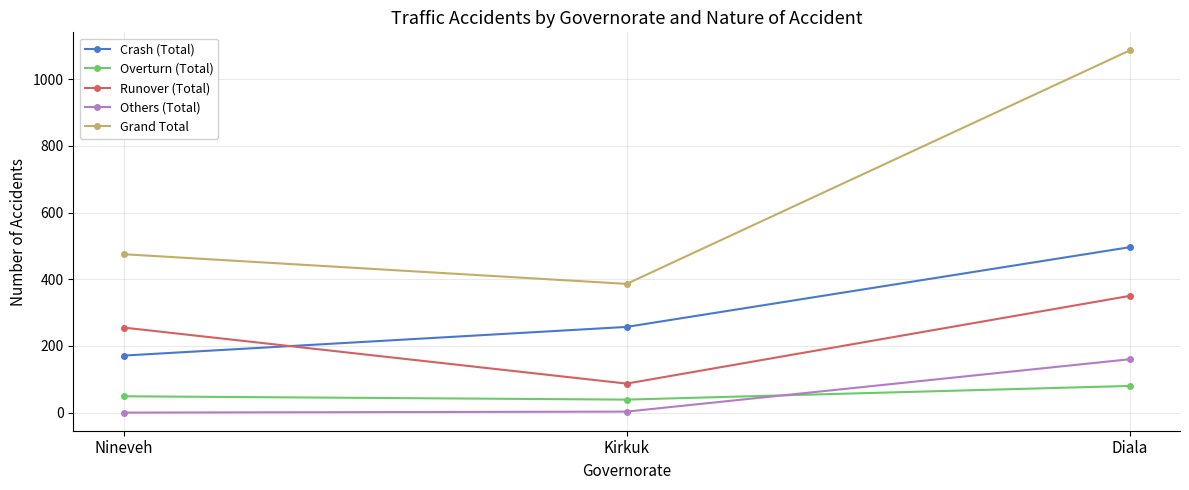

What is the sum of the Runover (Total) values at Diala and Kirkuk?

437